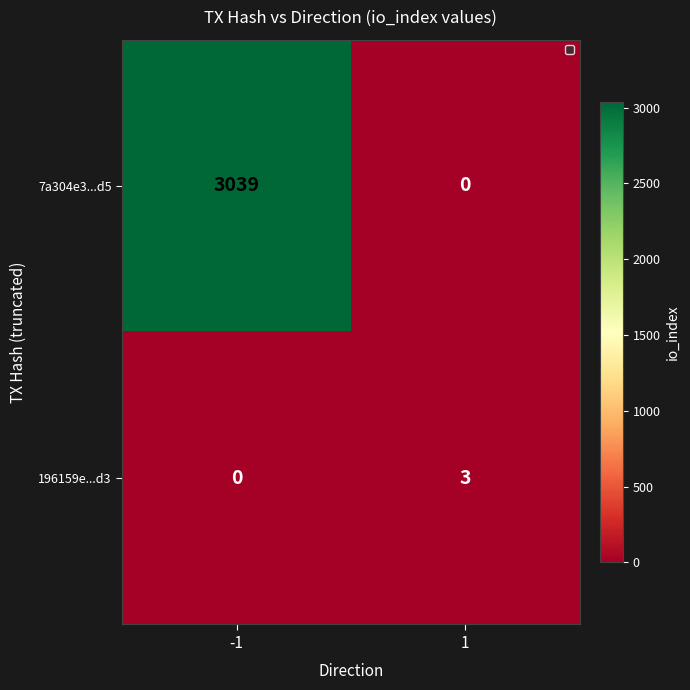

What value does the 7a304e3...d5 series have at -1, to the nearest 10?

3040